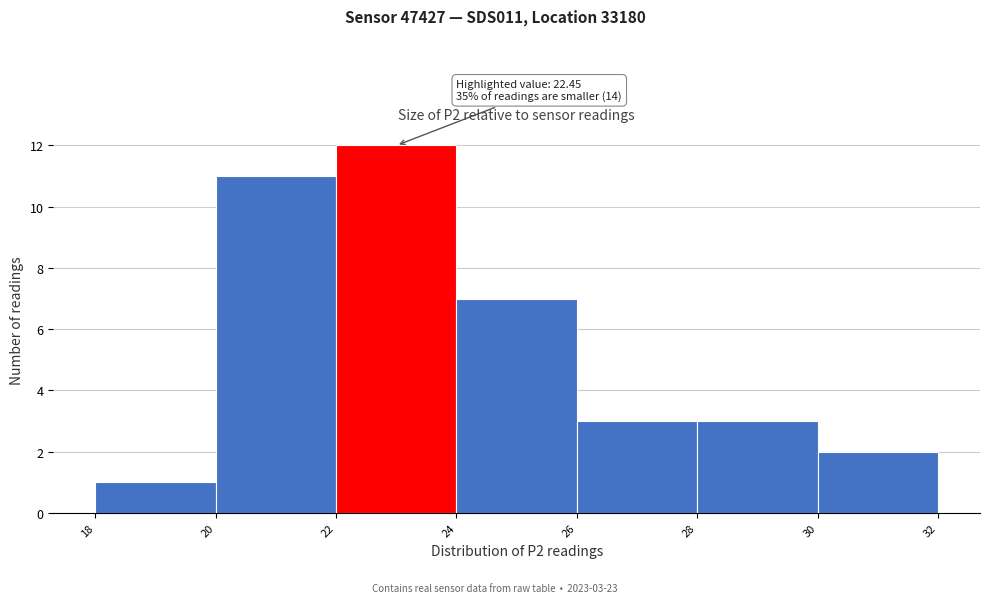

Which range on the x-axis has the tallest bar?

22 to 24